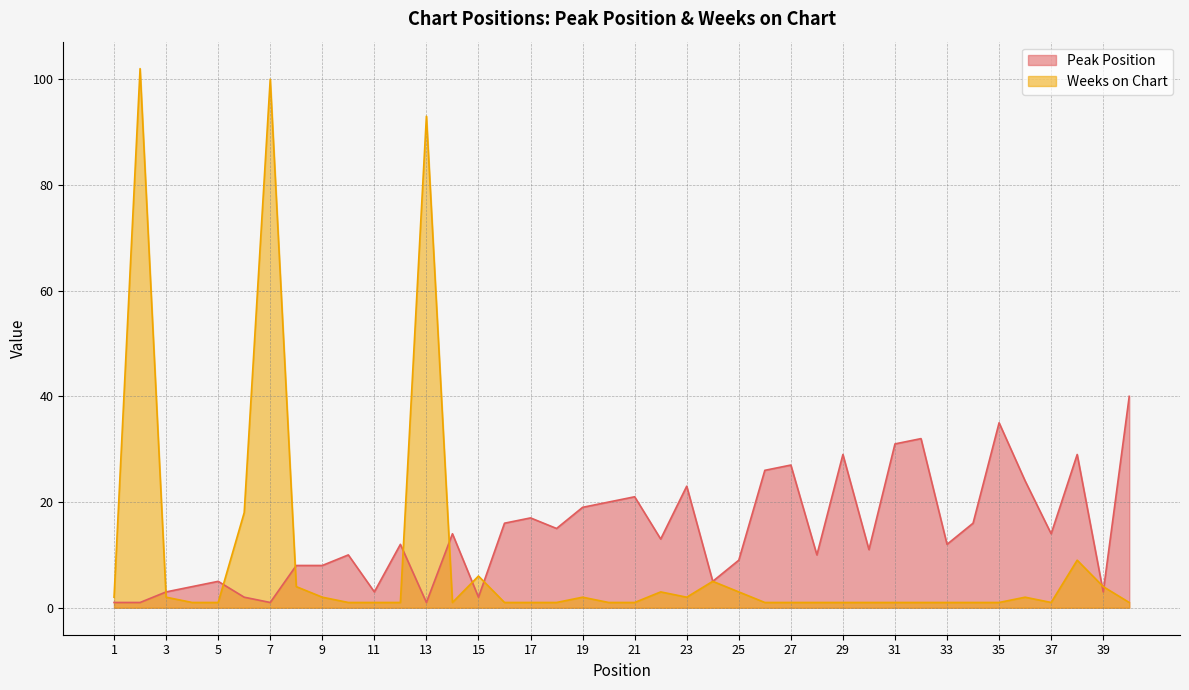

Reading left to right, extract all data points from this chart.

Peak Position: 1	1	3	4	5	2	1	8	8	10	3	12	1	14	2	16	17	15	19	20	21	13	23	5	9	26	27	10	29	11	31	32	12	16	35	24	14	29	3	40
Weeks on Chart: 2	102	2	1	1	18	100	4	2	1	1	1	93	1	6	1	1	1	2	1	1	3	2	5	3	1	1	1	1	1	1	1	1	1	1	2	1	9	4	1